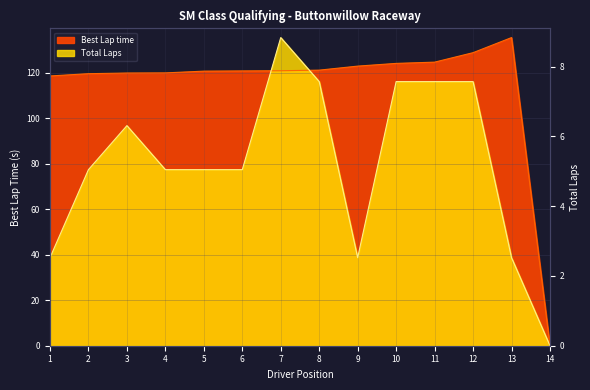

What are all the series names shown in the legend?

Total Laps, Best Lap time